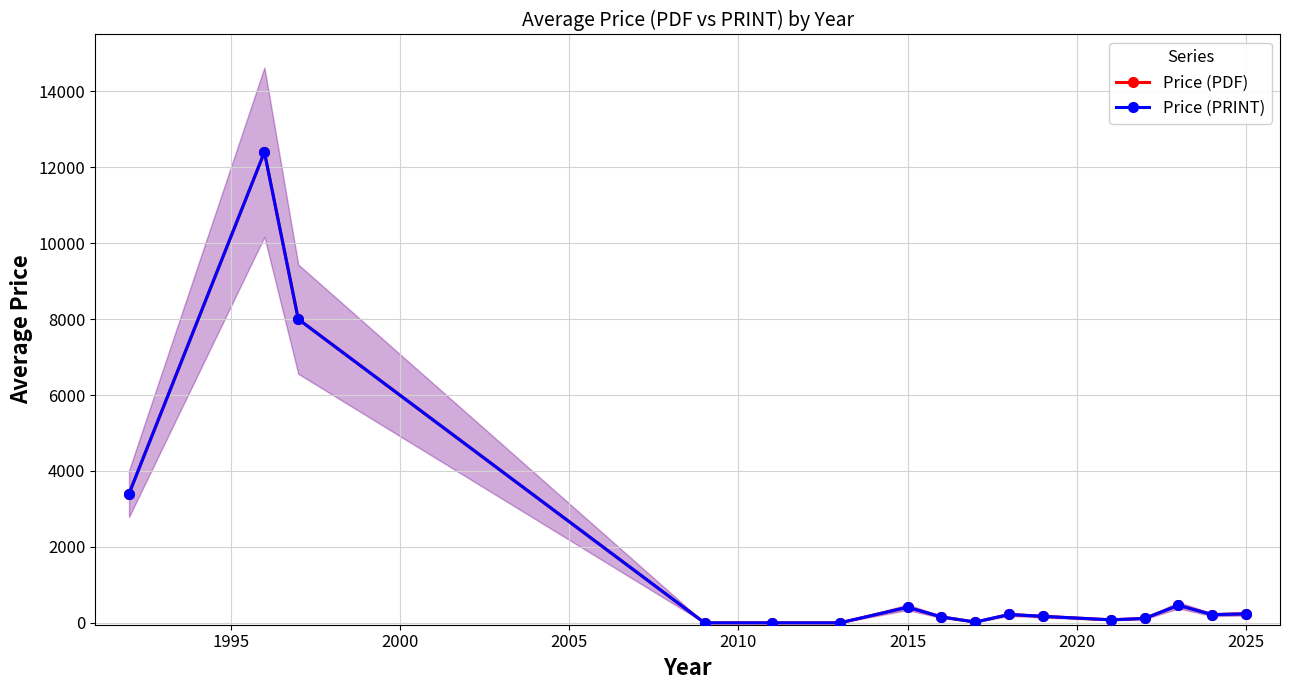

What is the total value across all series at 2000?

16000.0